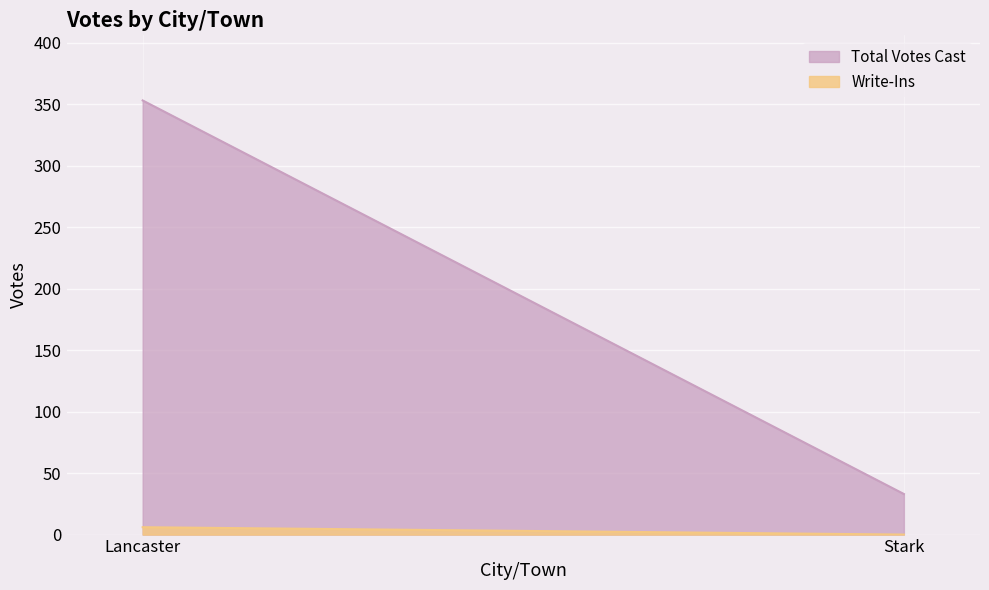

Rank the series by their maximum value, from lowest to highest.

Write-Ins, Total Votes Cast